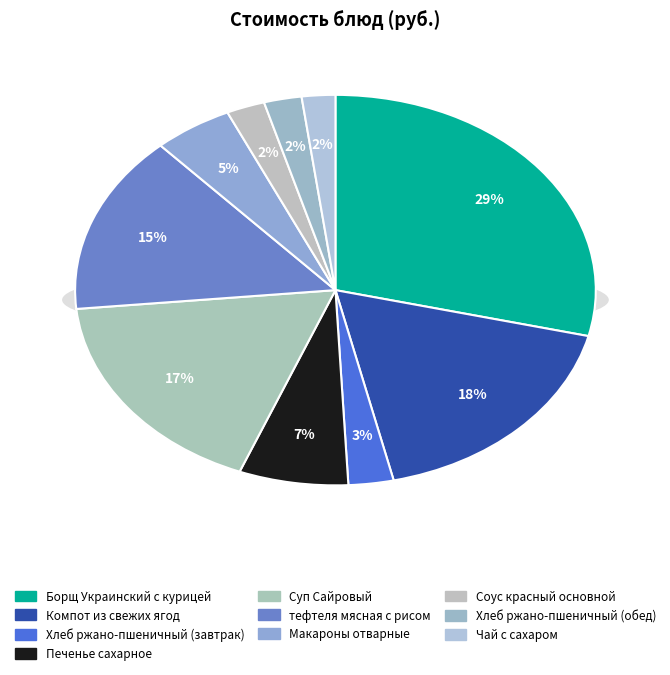

To the nearest percent, what is the difference between the largest and smallest slice percentages?

27%